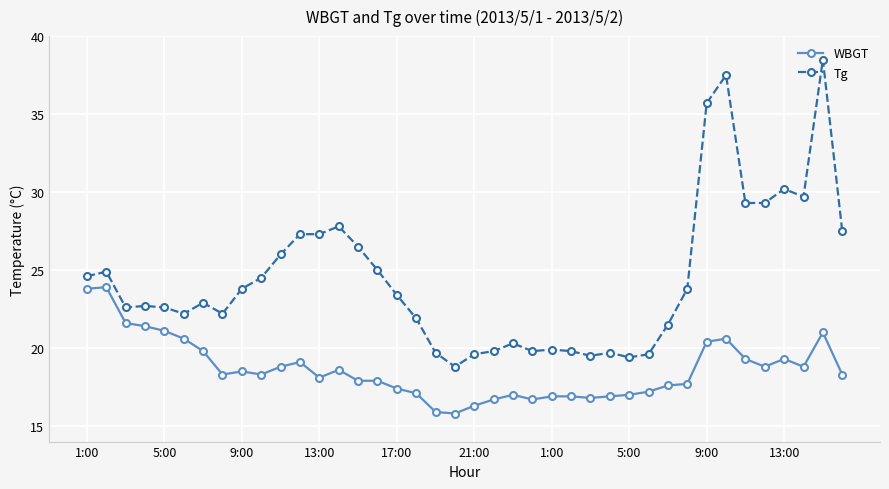

Rank the series by their average value, from highest to lowest.

Tg, WBGT